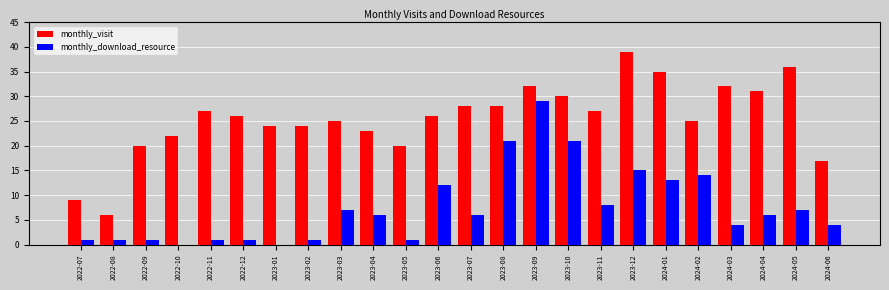

Which category has the highest value in the monthly_download_resource series?

2023-09